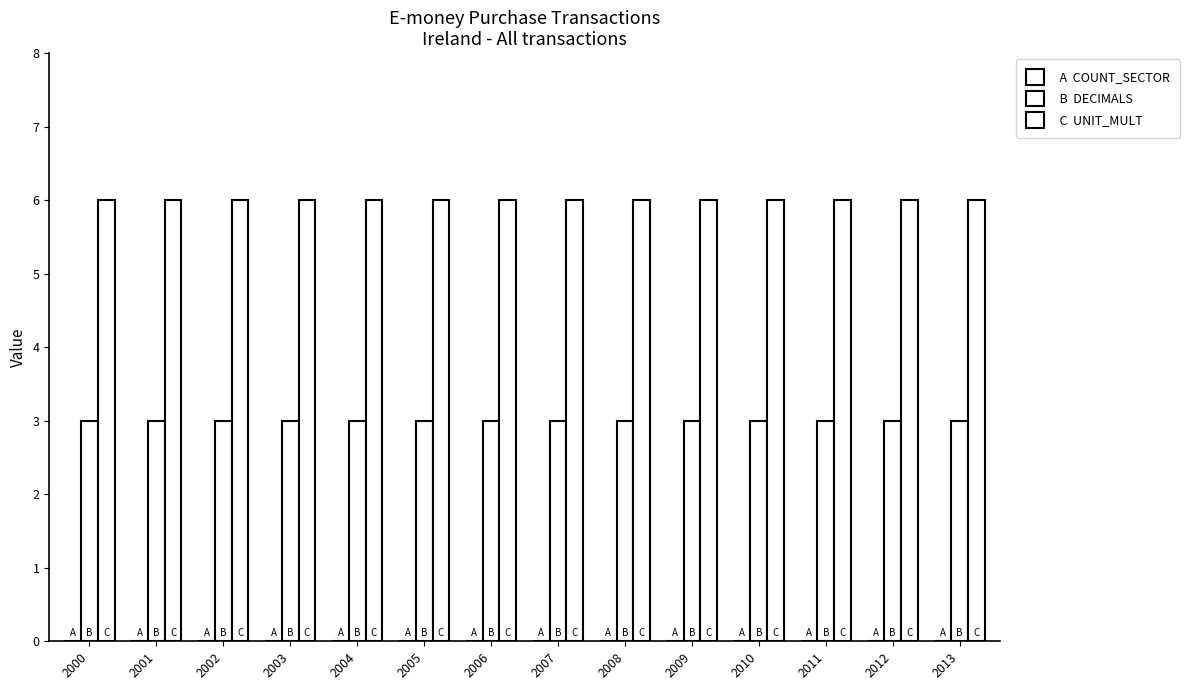

How many series are shown in this chart?

2